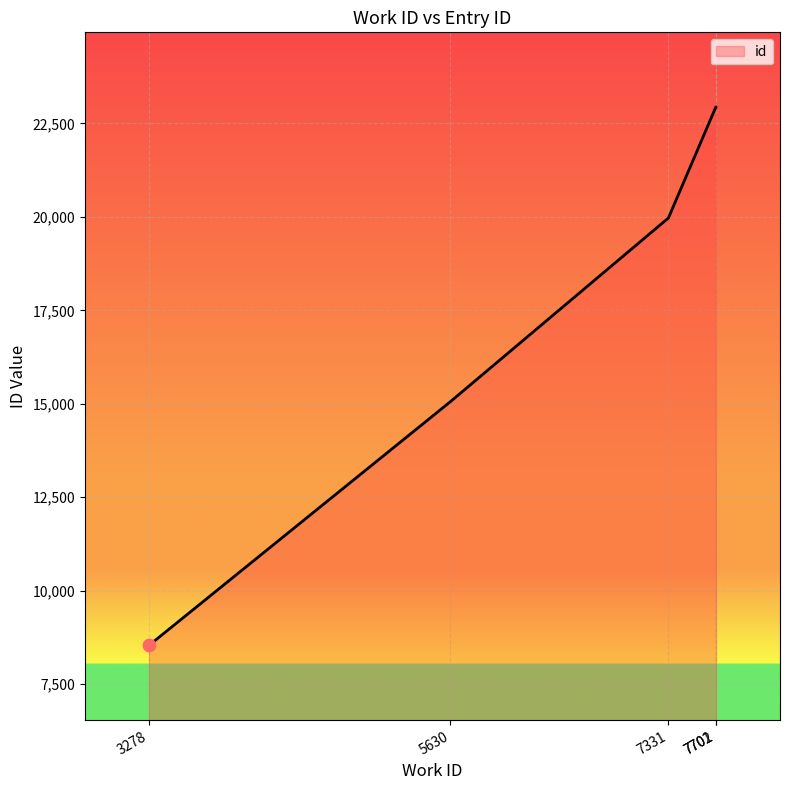

Which has a higher value, 3278 or 7331?

7331